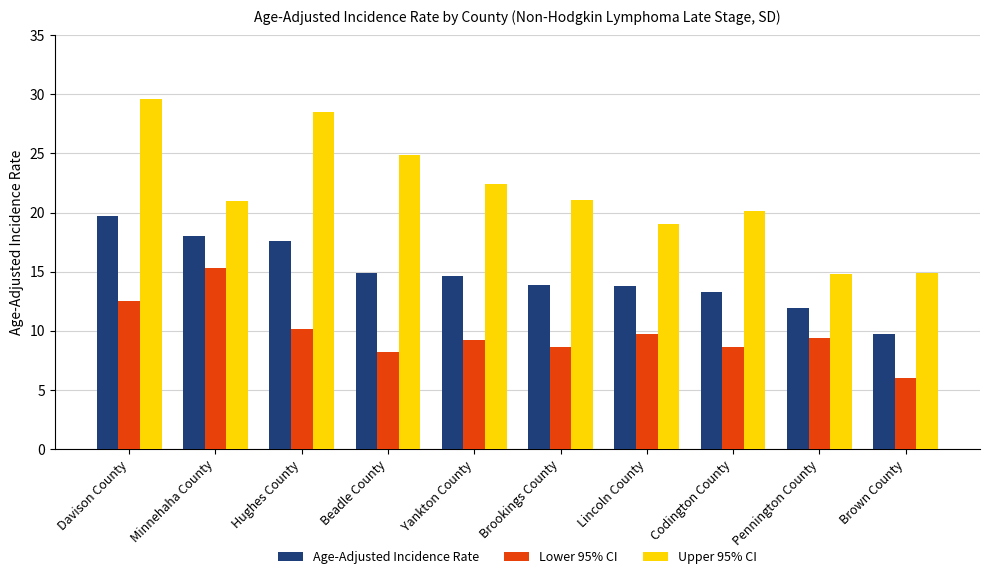

Count the number of categories in the chart.

10